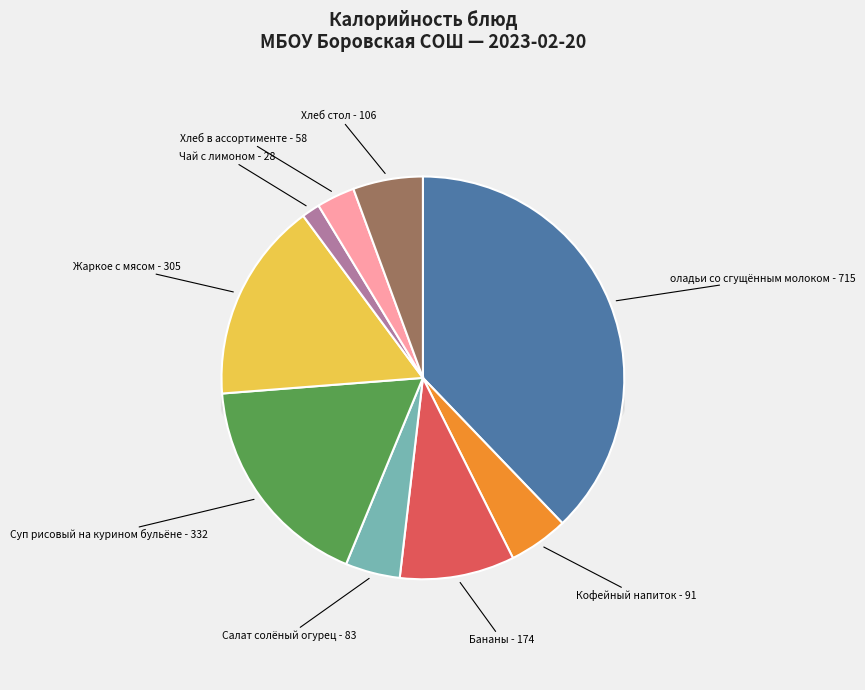

To the nearest percent, what percentage of the pie is Салат солёный огурец?

4%